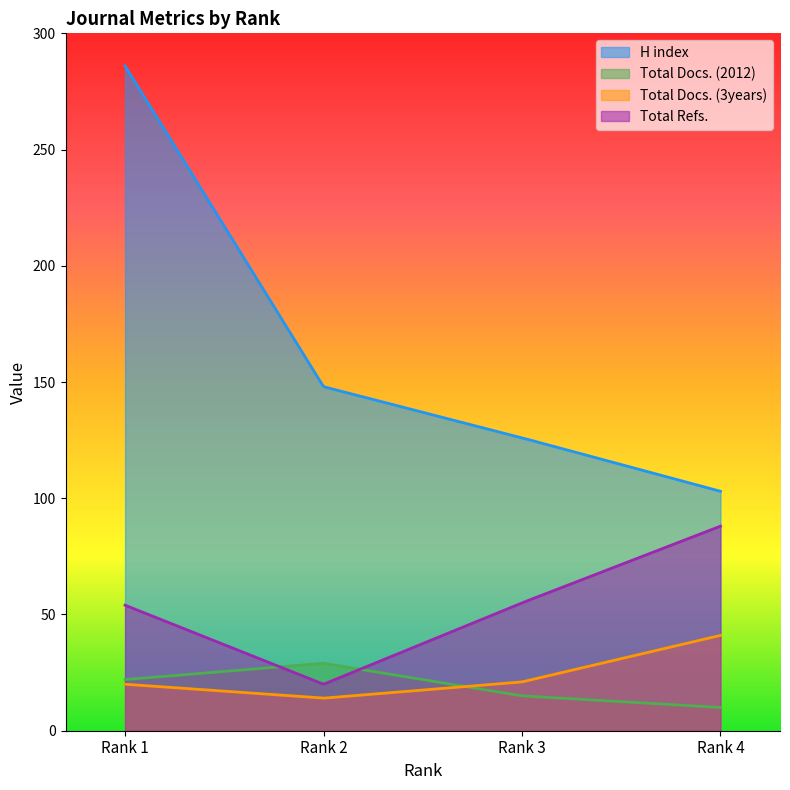

True or false: Total Refs. and H index intersect in this chart.

False